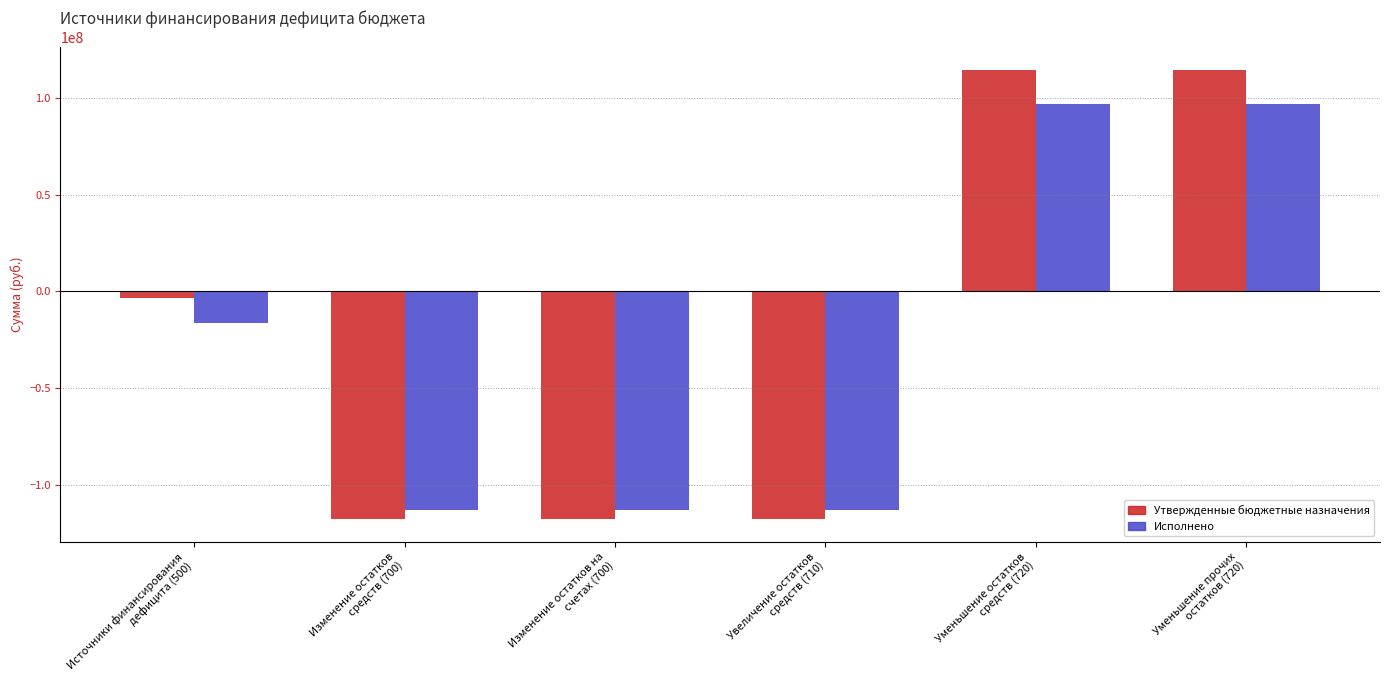

What is the label of the 5th bar from the left?

Уменьшение остатков
средств (720)